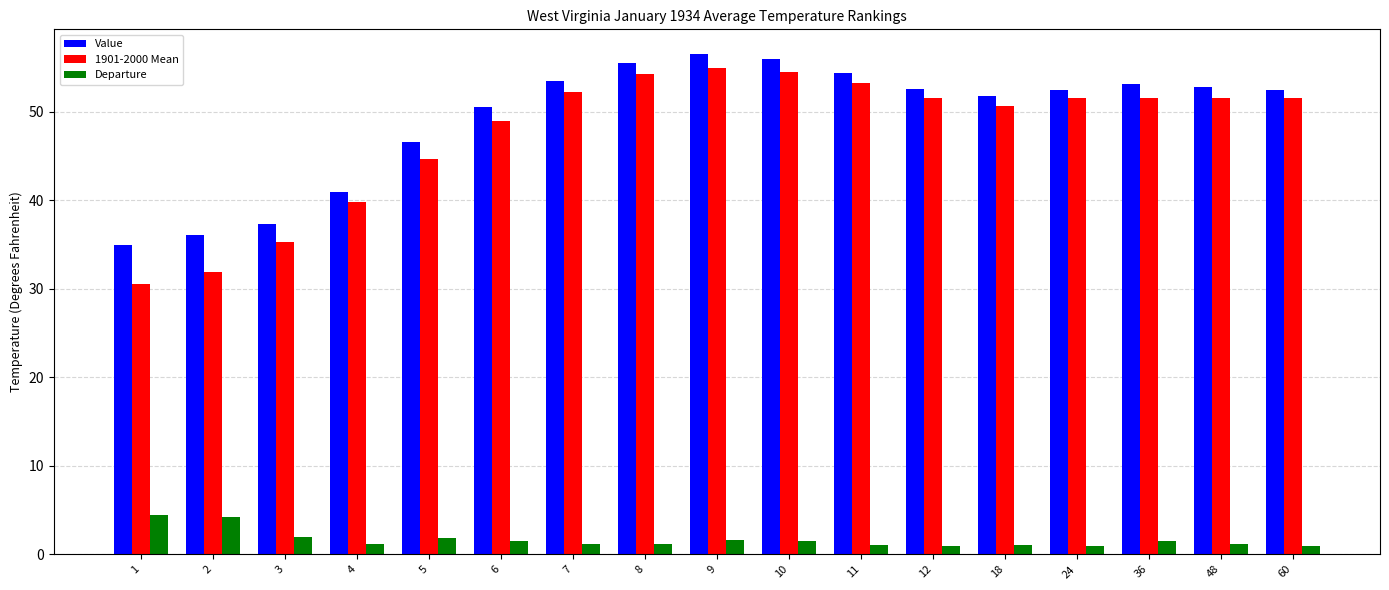

List the series in order of their peak value, highest first.

Value, 1901-2000 Mean, Departure